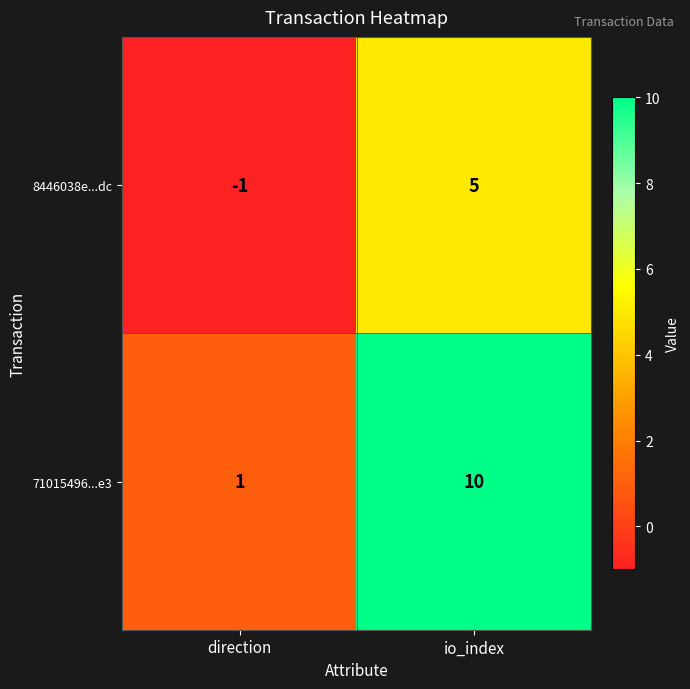

At how many categories does at least one series exceed 0?

2